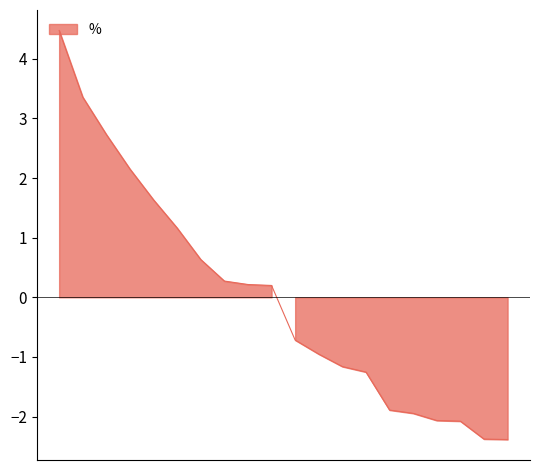

Reading left to right, what are all the values shown in this chart?

UPM-Kymmene=4.5	Nordea Bank=3.4	Neste=2.7	Nokia=2.2	Orion B=1.6	Stora Enso R=1.2	Metso=0.6	Elisa=0.3	Kone B=0.2	Sampo A=0.2	Kojamo=-0.7	Talenom=-1.0	Valmet=-1.2	QT Group=-1.3	Kesko B=-1.9	Kamux=-1.9	Admicom=-2.1	Puuilo=-2.1	Fortum=-2.4	Metsa Board=-2.4